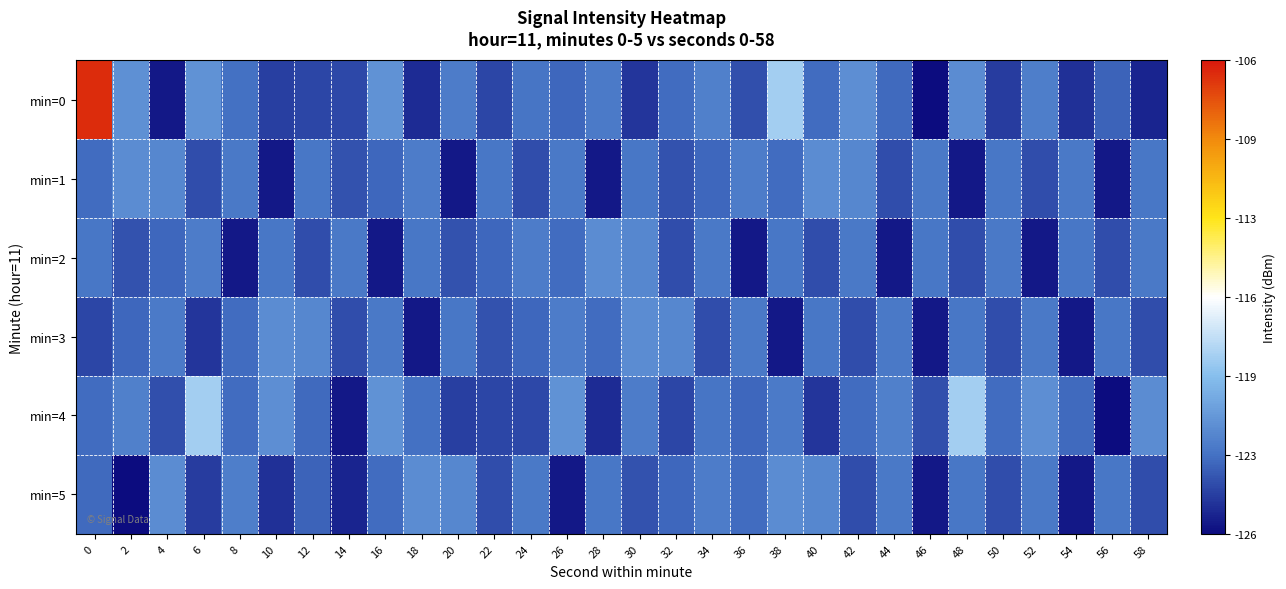

What is the total value across all series at 34?

-736.0